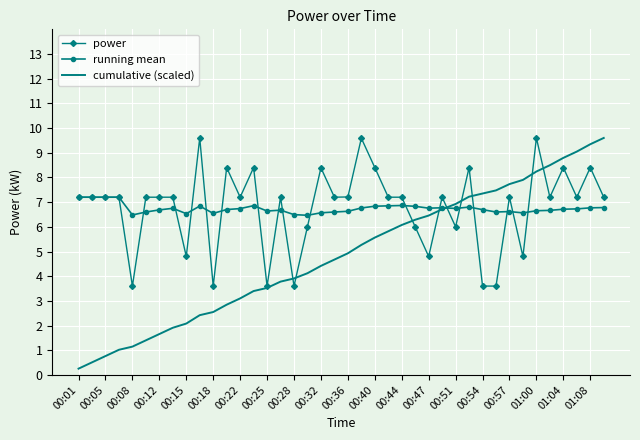

What is the maximum value shown in the chart?

9.6